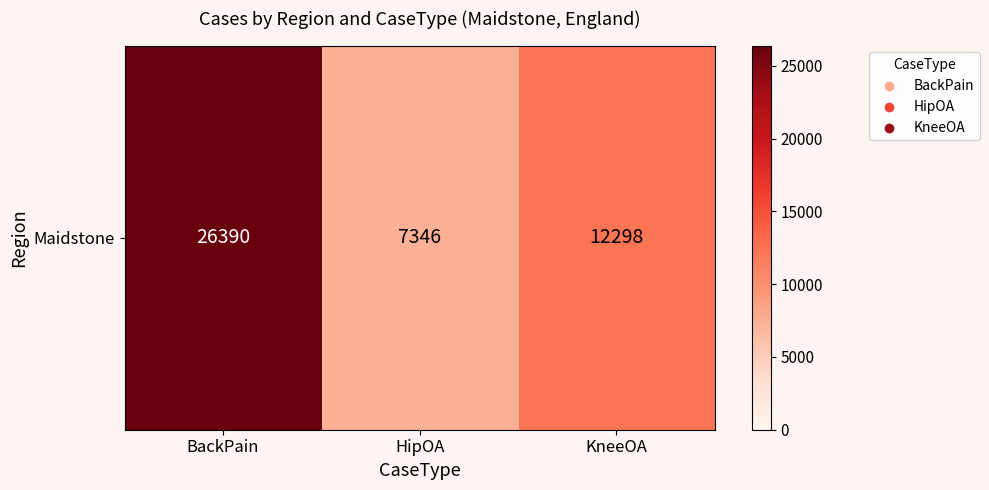

What is the change in value from BackPain to HipOA?

-19044